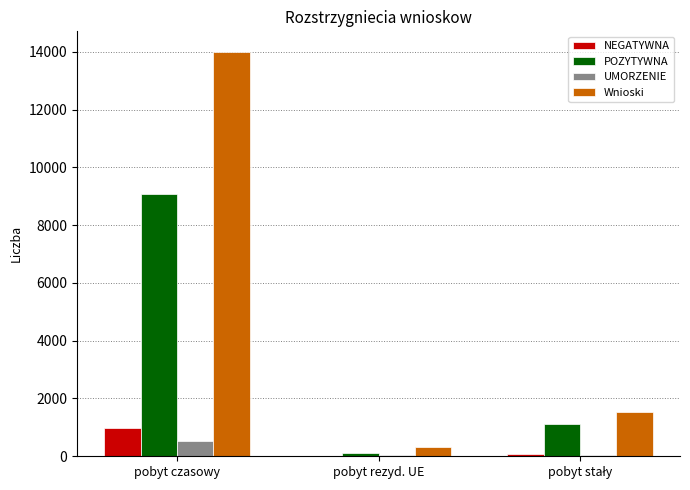

The Wnioski series shows 14007 at pobyt czasowy. True or false?

True